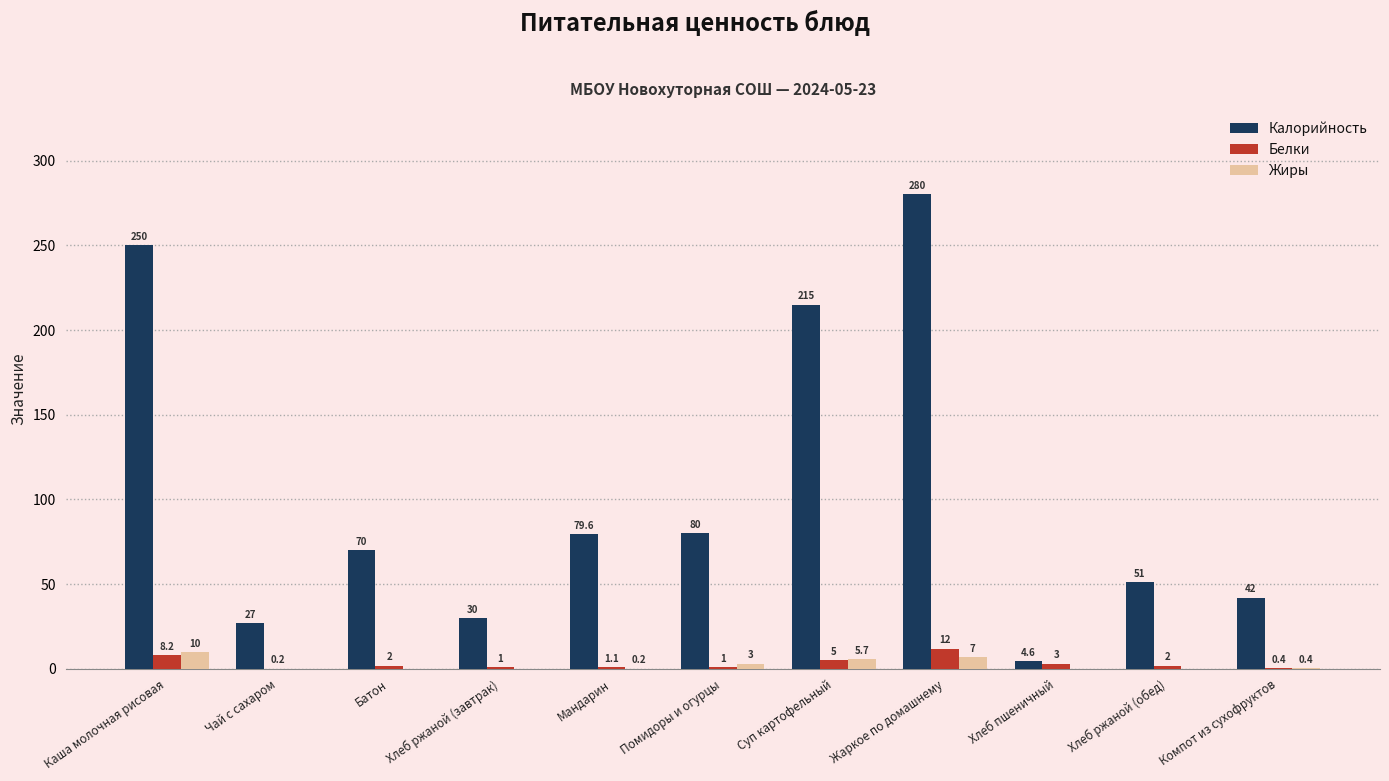

What is the sum of the Жиры values at Хлеб пшеничный and Жаркое по домашнему?

7.0